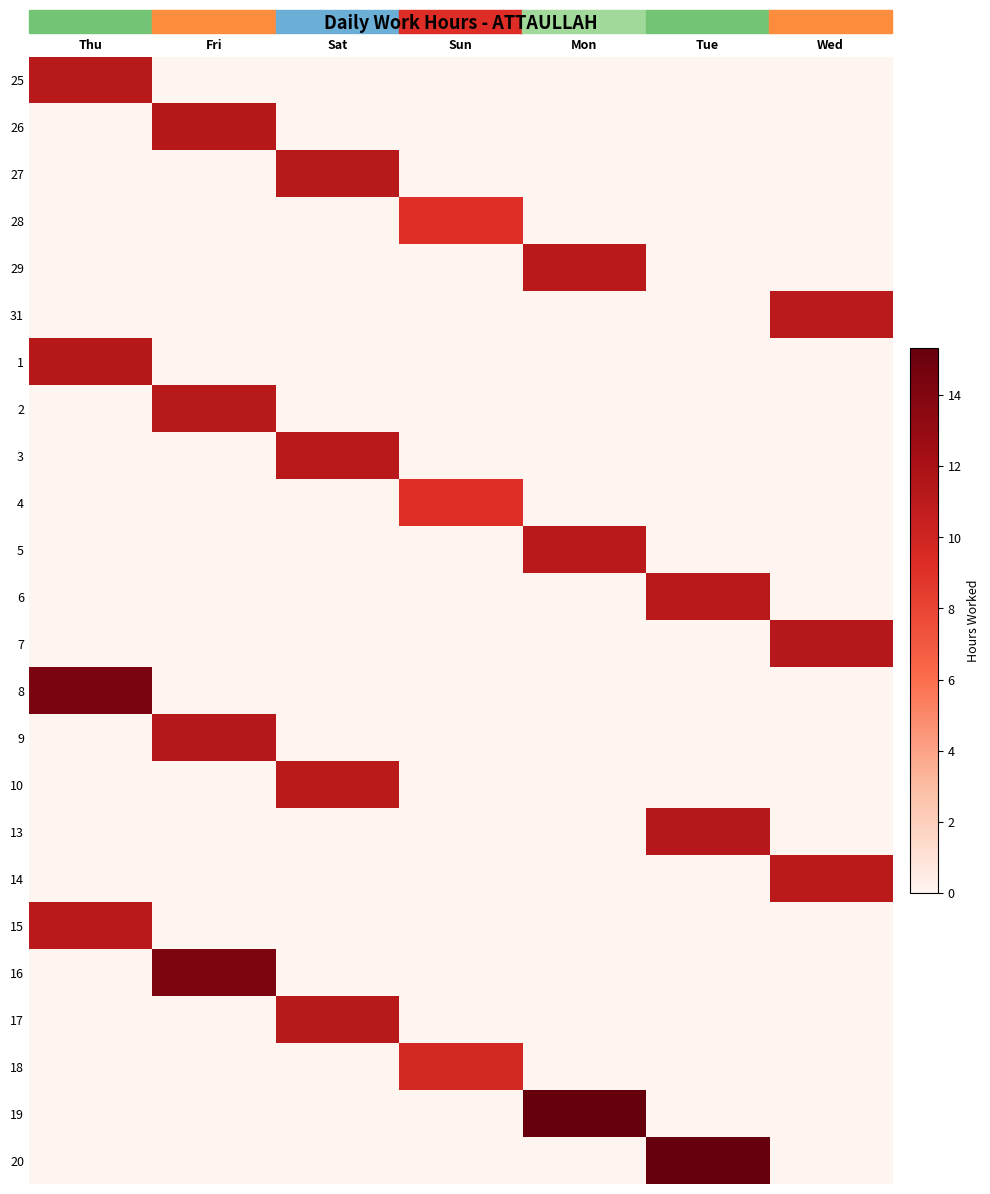

Which label corresponds to the smallest value in the chart?

Fri